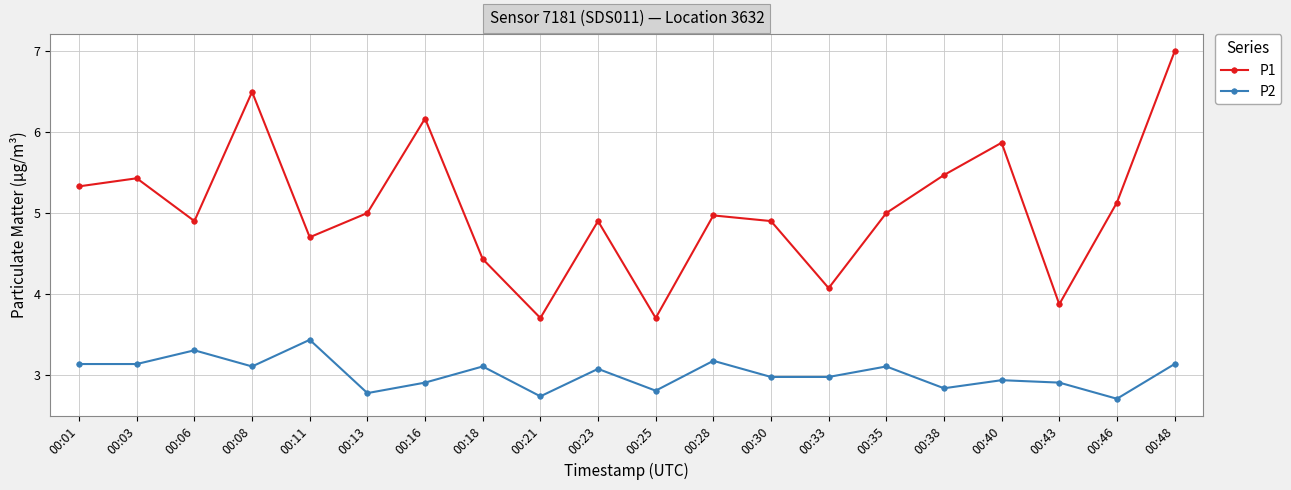

At which category does P1 reach its first local valley?

00:06